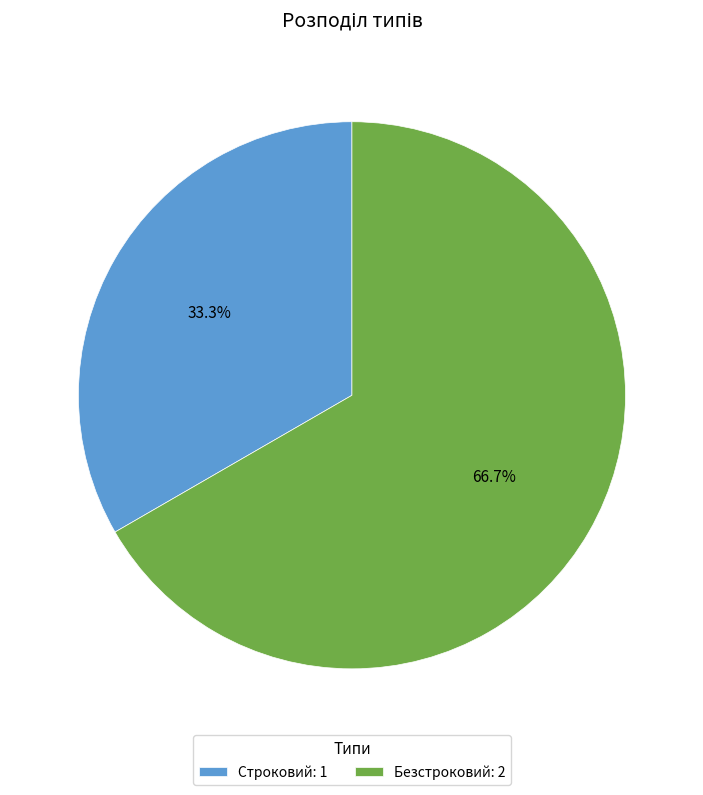

To the nearest percent, what percentage of the pie is Строковий?

33%